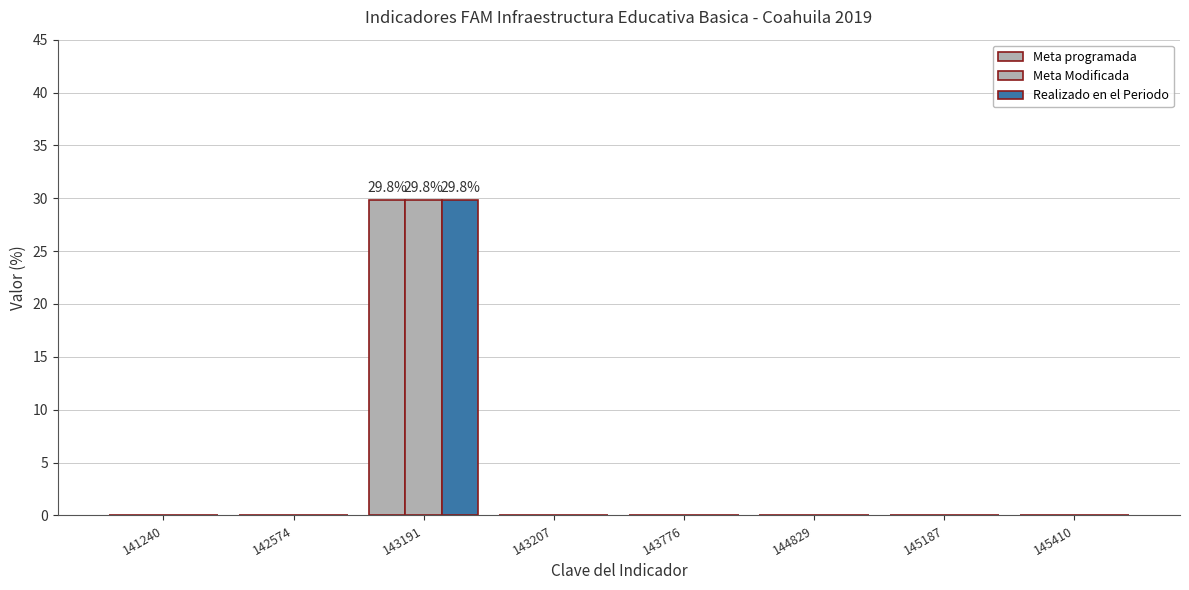

Rank the series at 143207 from highest to lowest value.

Meta programada, Meta Modificada, Realizado en el Periodo